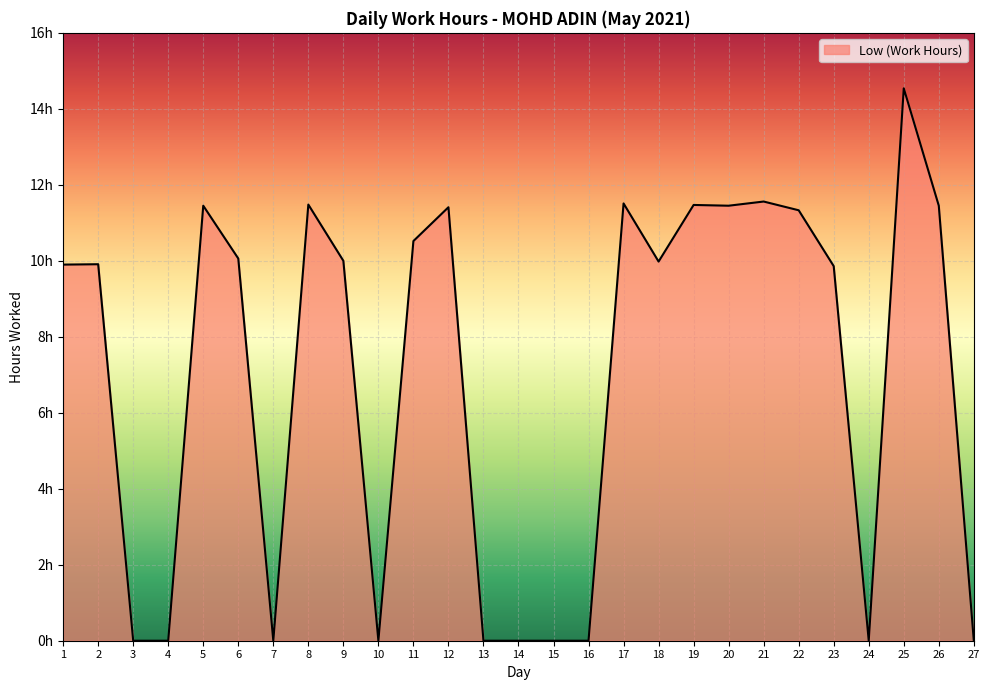

What is the value of the 5th point from the left?

11.4